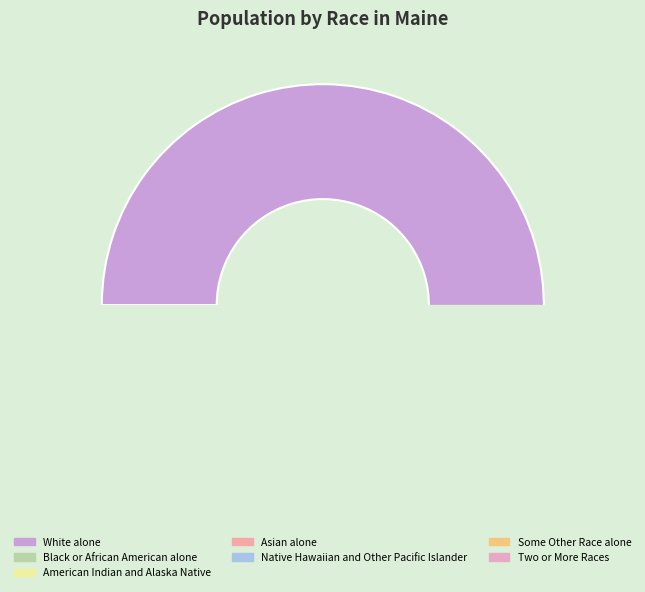

True or false: Asian alone accounts for 1% of the total.

False